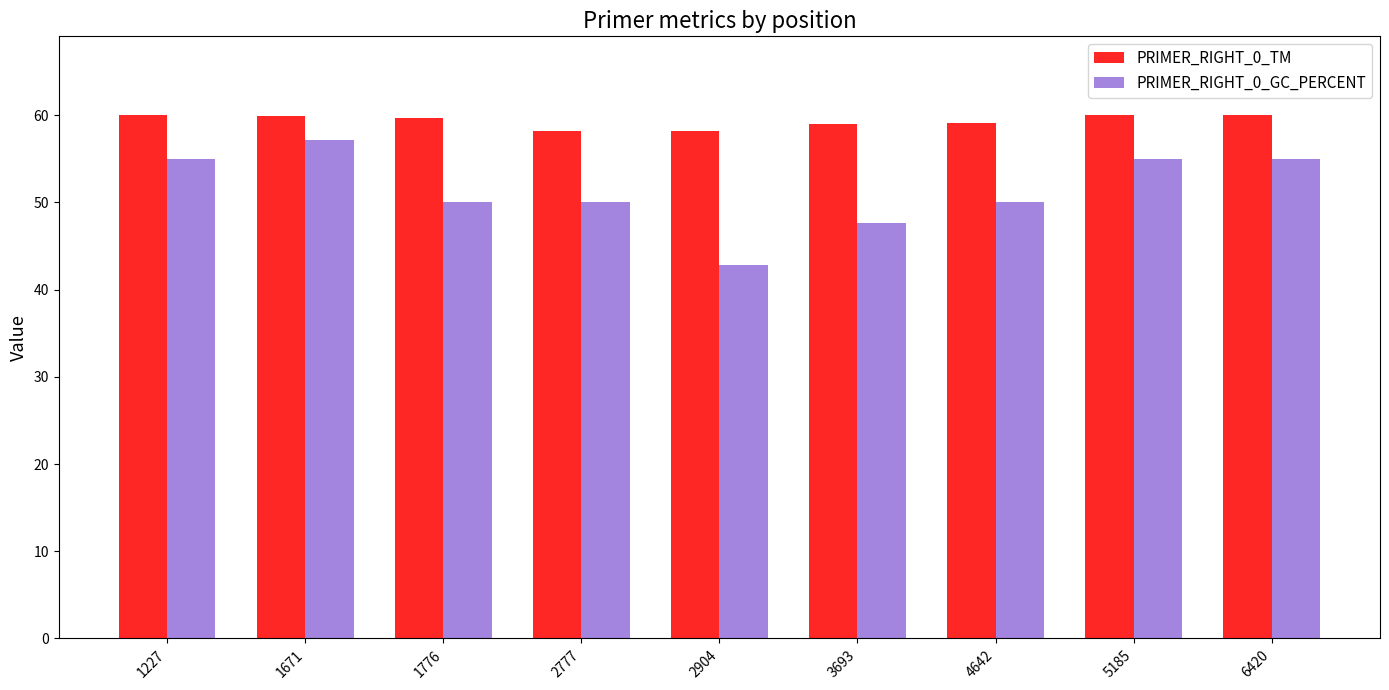

Which category has the lowest value across all series?

2904